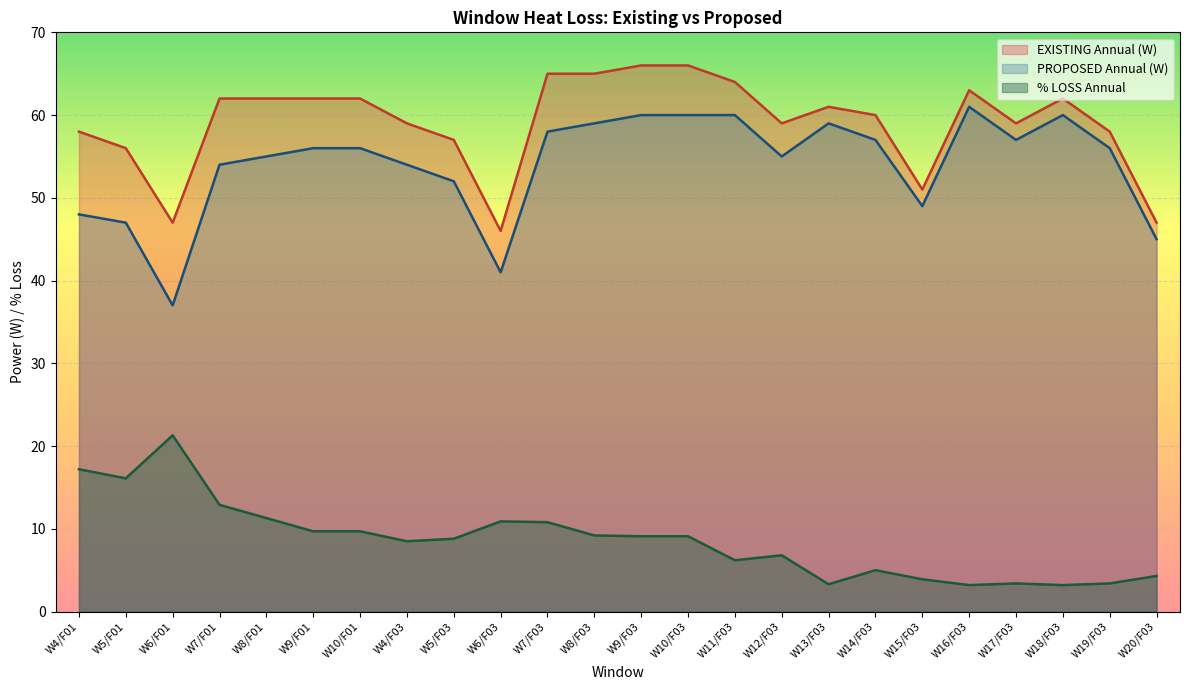

How many categories are shown in the chart?

24